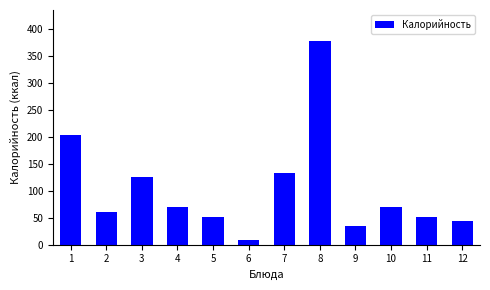

Reading right to left, what are all the values shown in this chart?

44.4	51.2	70.3	35.5	378.1	132.4	8.5	51.2	70.3	124.7	60.3	204.0